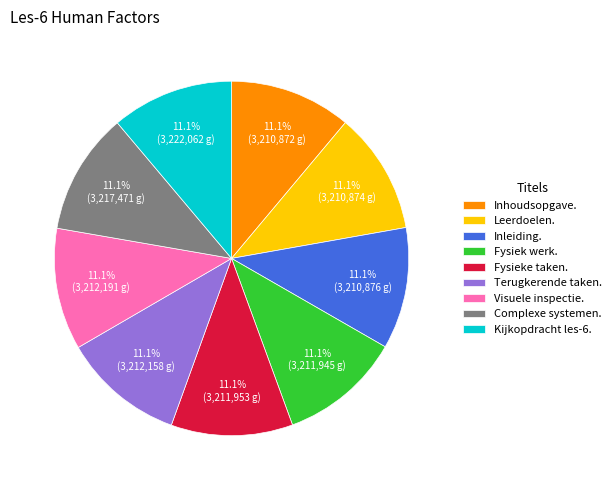

Approximately how many times larger is the value at Inleiding. compared to Kijkopdracht les-6.?

1.0